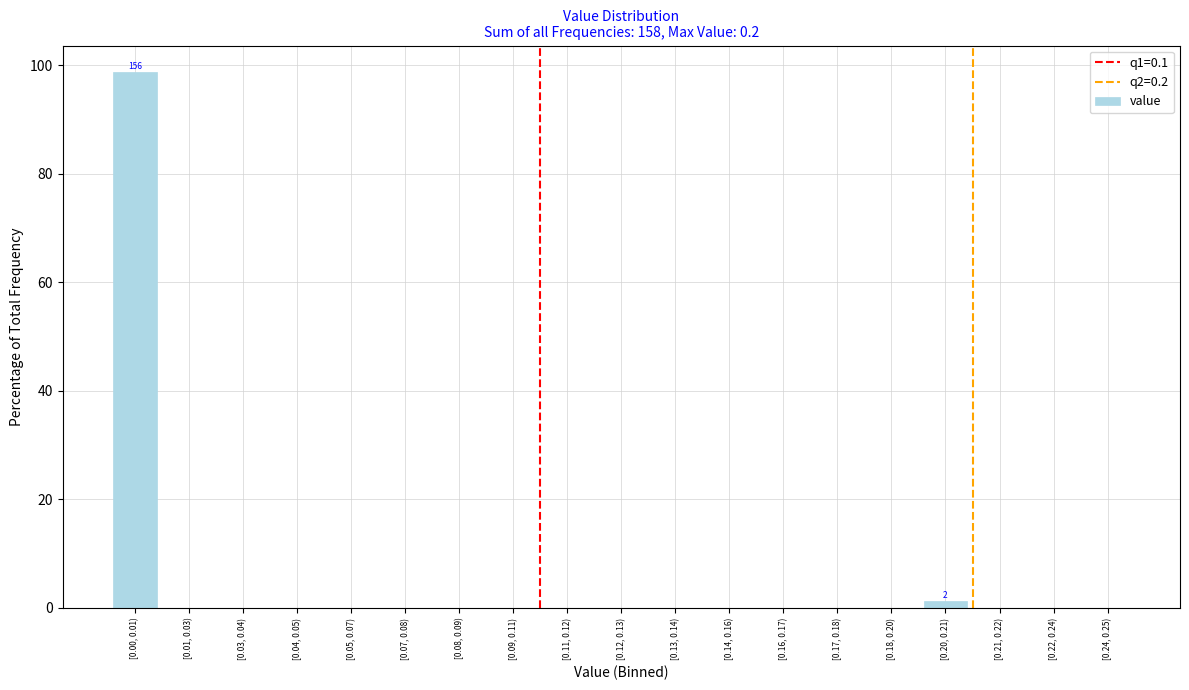

Reading left to right, what are all the values shown in this chart?

[0.00, 0.01)=98.7	[0.01, 0.03)=0.0	[0.03, 0.04)=0.0	[0.04, 0.05)=0.0	[0.05, 0.07)=0.0	[0.07, 0.08)=0.0	[0.08, 0.09)=0.0	[0.09, 0.11)=0.0	[0.11, 0.12)=0.0	[0.12, 0.13)=0.0	[0.13, 0.14)=0.0	[0.14, 0.16)=0.0	[0.16, 0.17)=0.0	[0.17, 0.18)=0.0	[0.18, 0.20)=0.0	[0.20, 0.21)=1.3	[0.21, 0.22)=0.0	[0.22, 0.24)=0.0	[0.24, 0.25)=0.0